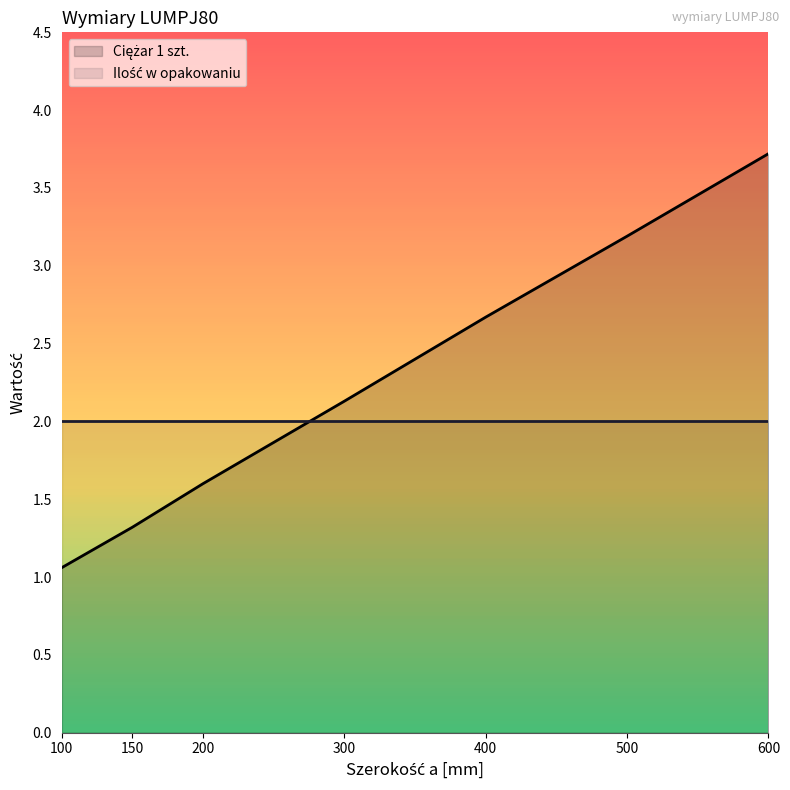

Does the chart display data point markers on the line(s)?

No